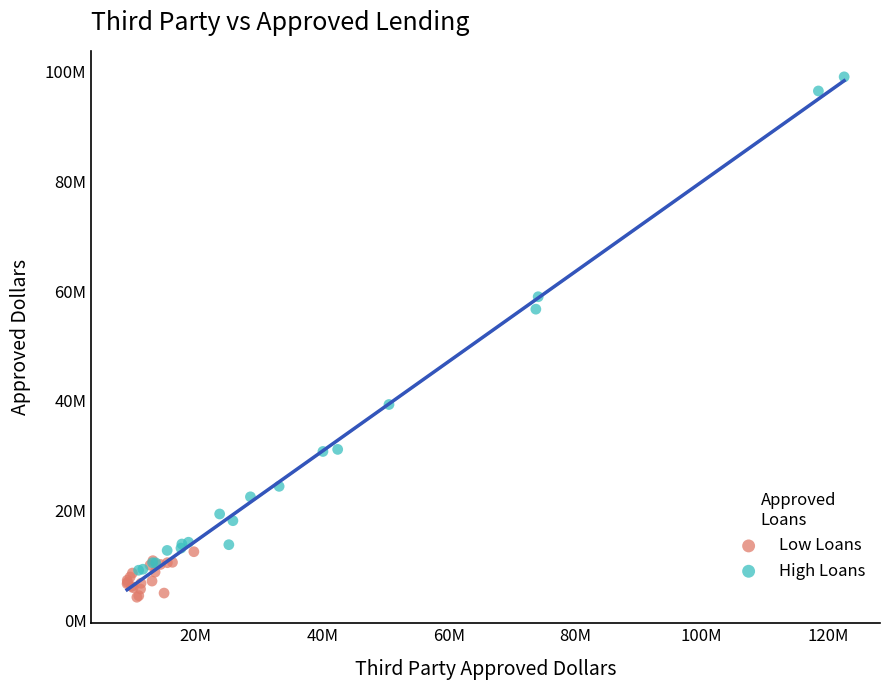

Which series contains the highest Y value?

High Loans